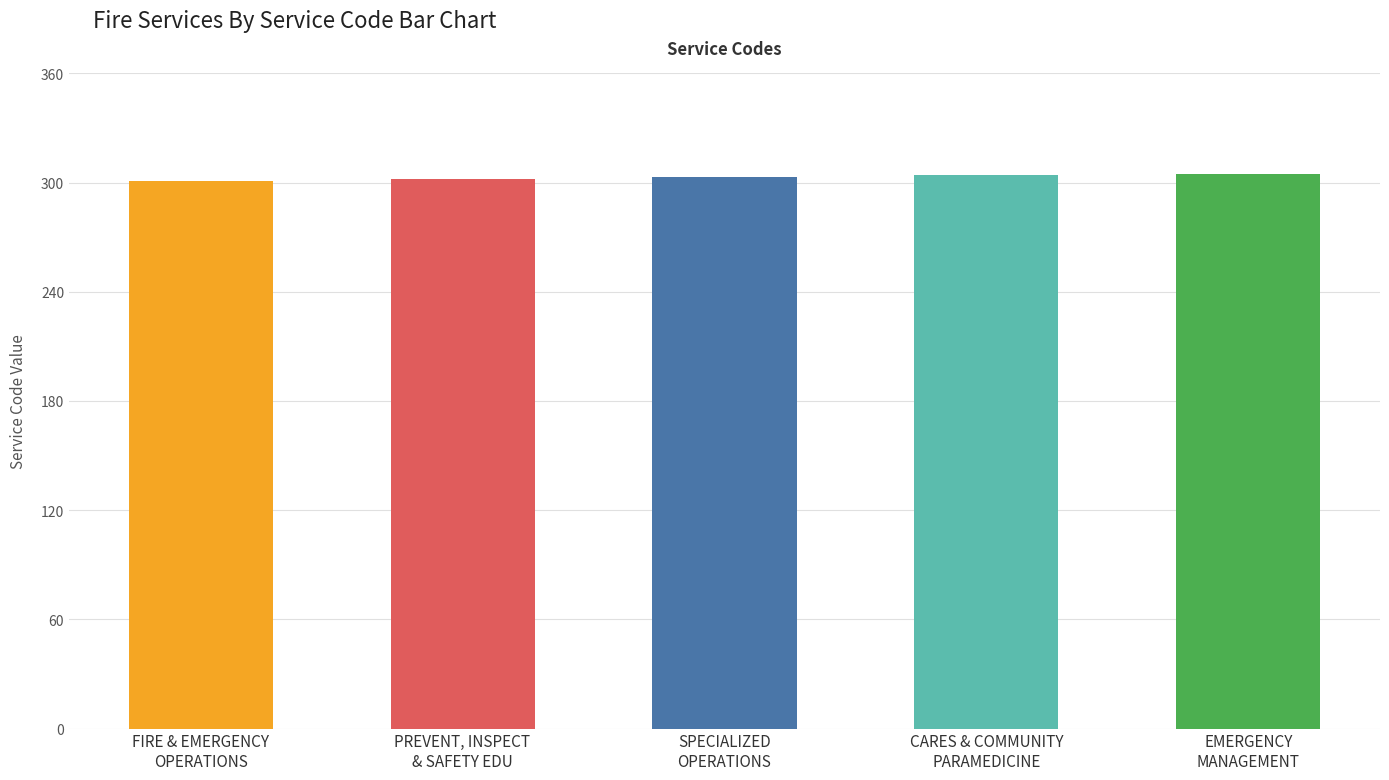

How many values are below 303?

2